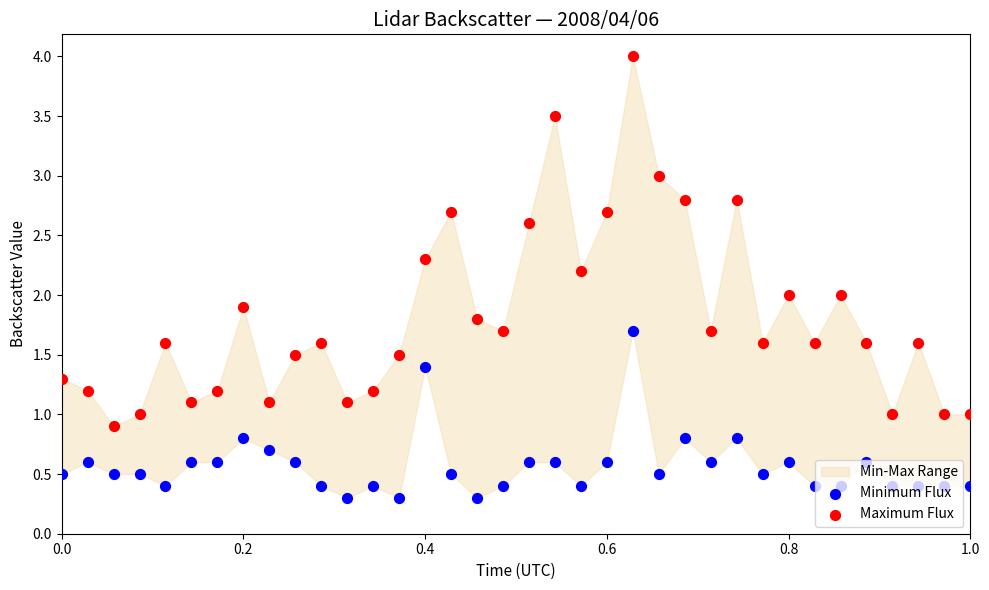

At how many categories does at least one series exceed 2?

10